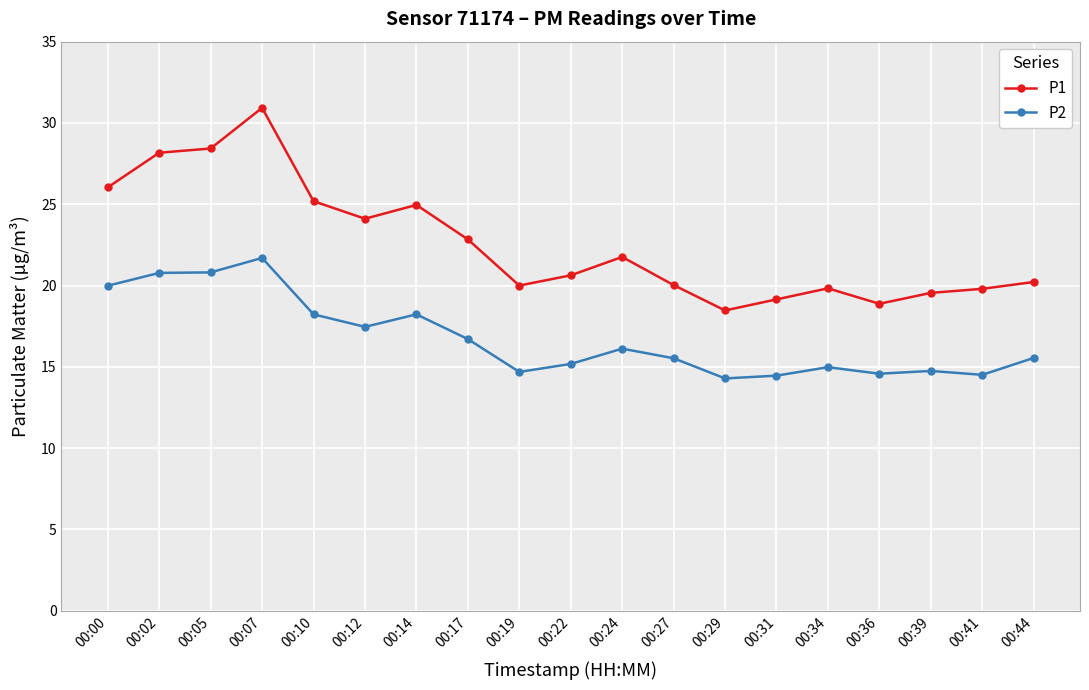

At which label is P1 closest to 24?

00:12